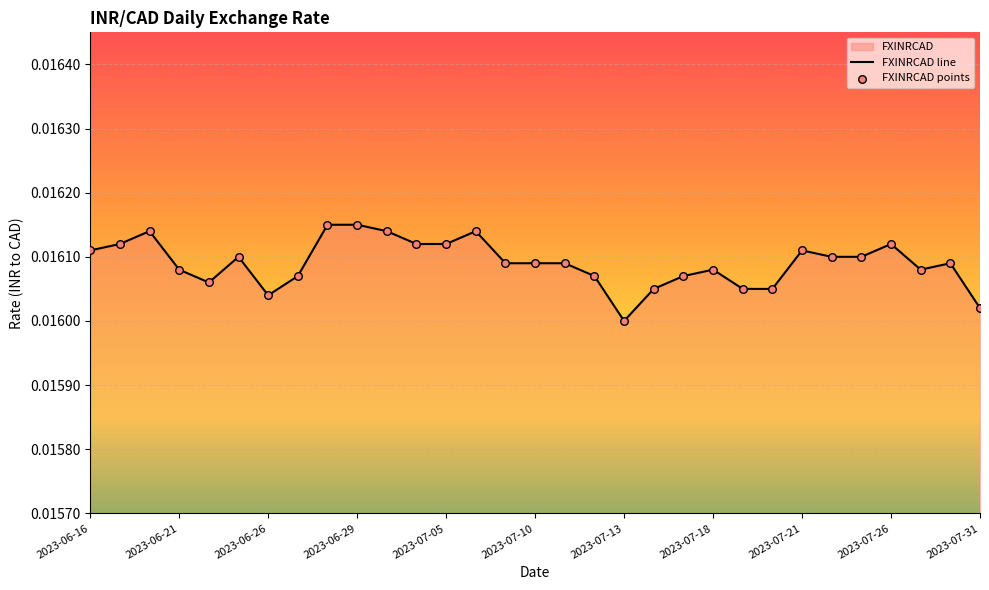

Which series has the largest Y range (max minus min)?

FXINRCAD line